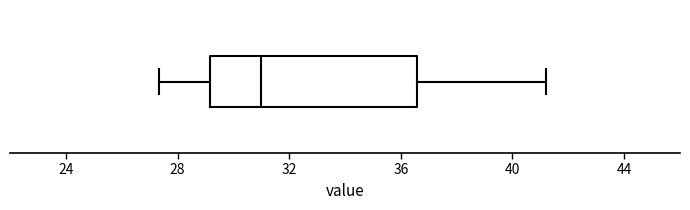

Read this box plot against the x-axis: the position of the median line, the range covered by the box, and the ends of both whiskers. The values are not printed on the chart, so give them approximately, as read against the axis.

median 31.0, box 29.0 to 36.5, whiskers 27.5 to 41.0